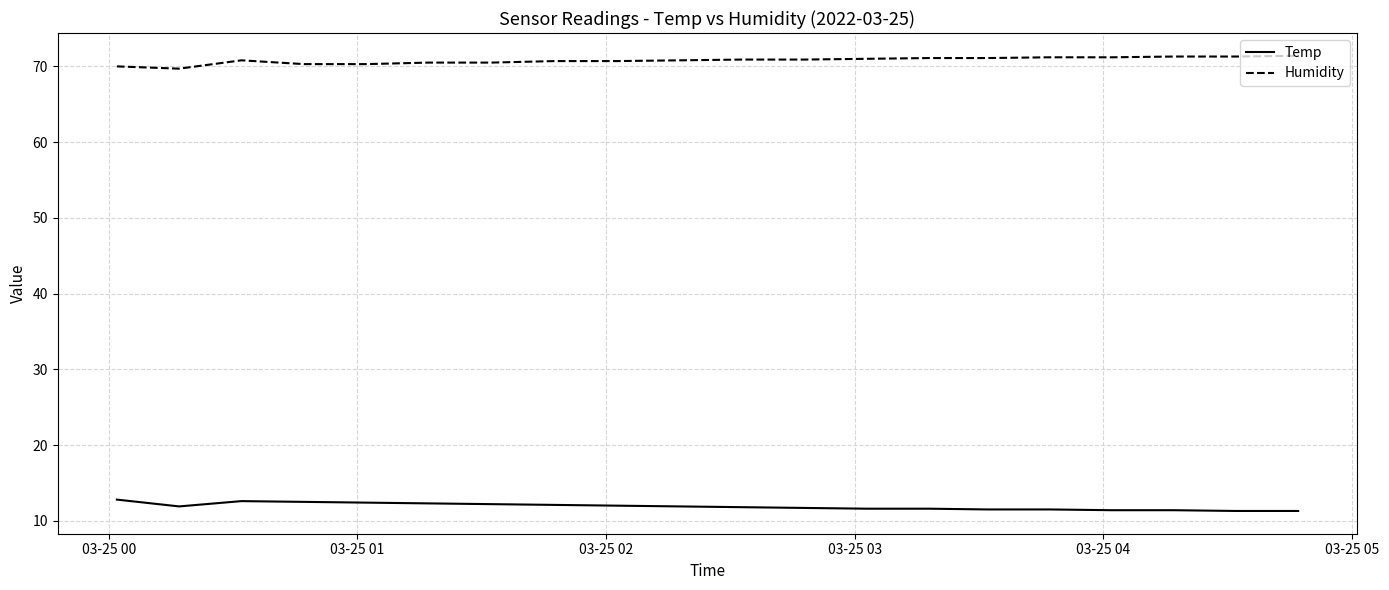

Rank the series by their maximum value, from lowest to highest.

Temp, Humidity